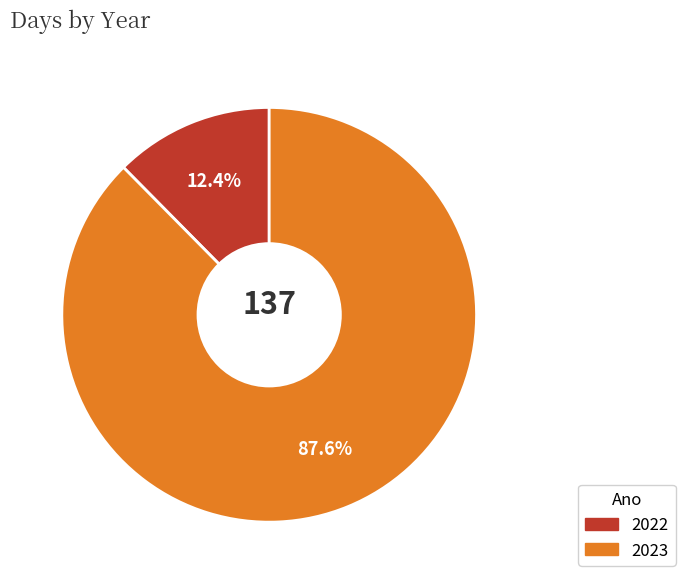

How much of the chart is everything except 2022?

87.6%